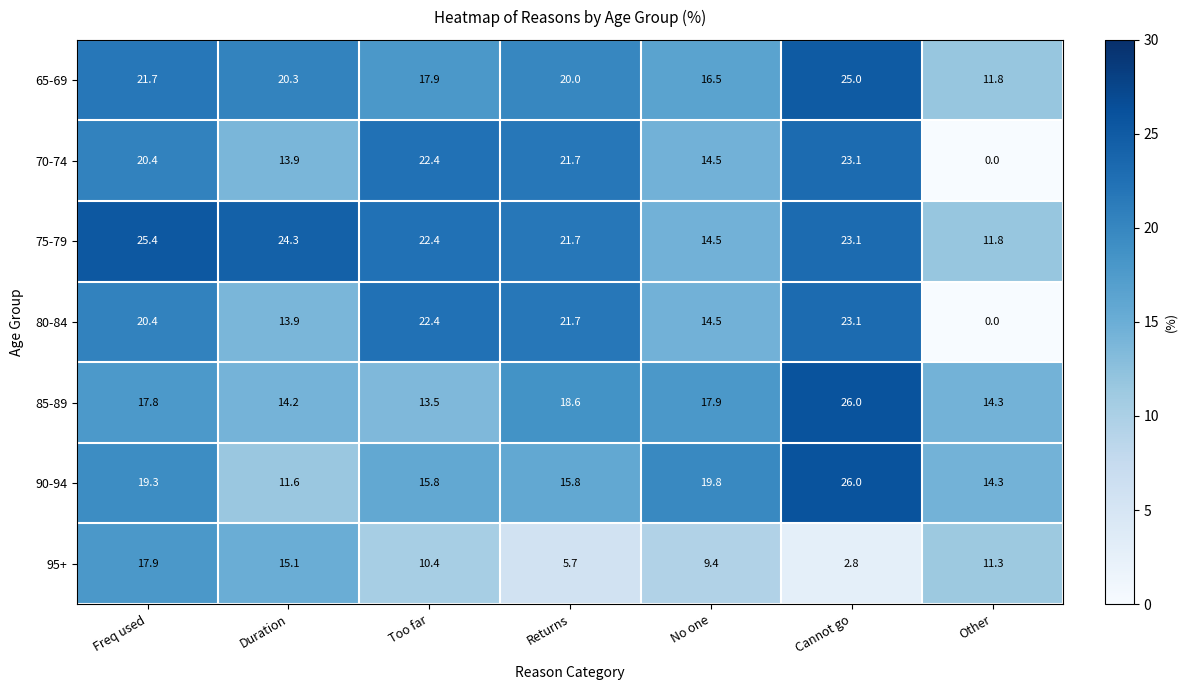

Where does the 90-94 series first go above 15?

Freq used